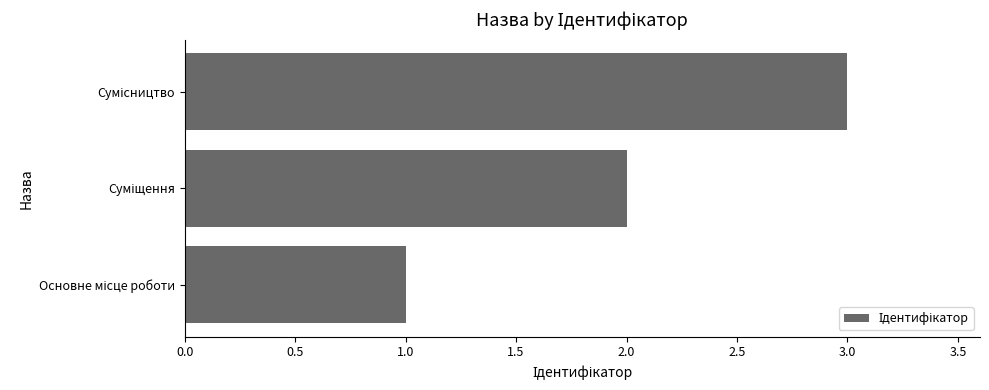

What is the maximum value shown in the chart?

3